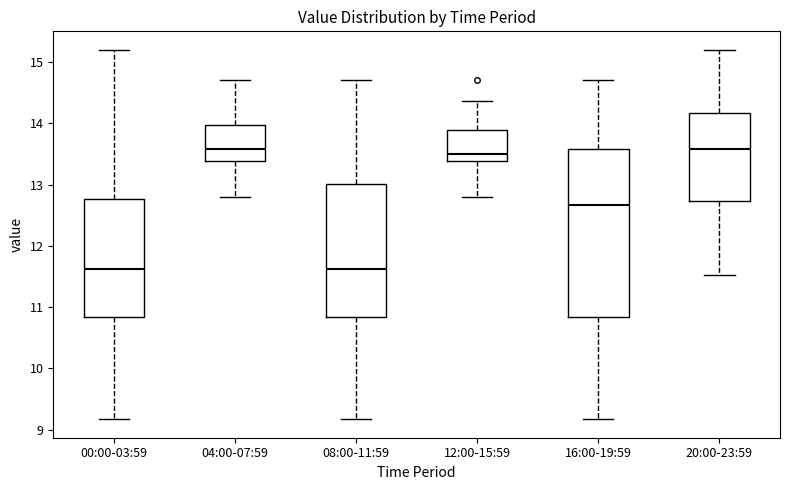

Where does the median line of the box for 00:00-03:59 sit on the y-axis? The values are not printed on the chart, so give them approximately, as read against the axis.

11.6